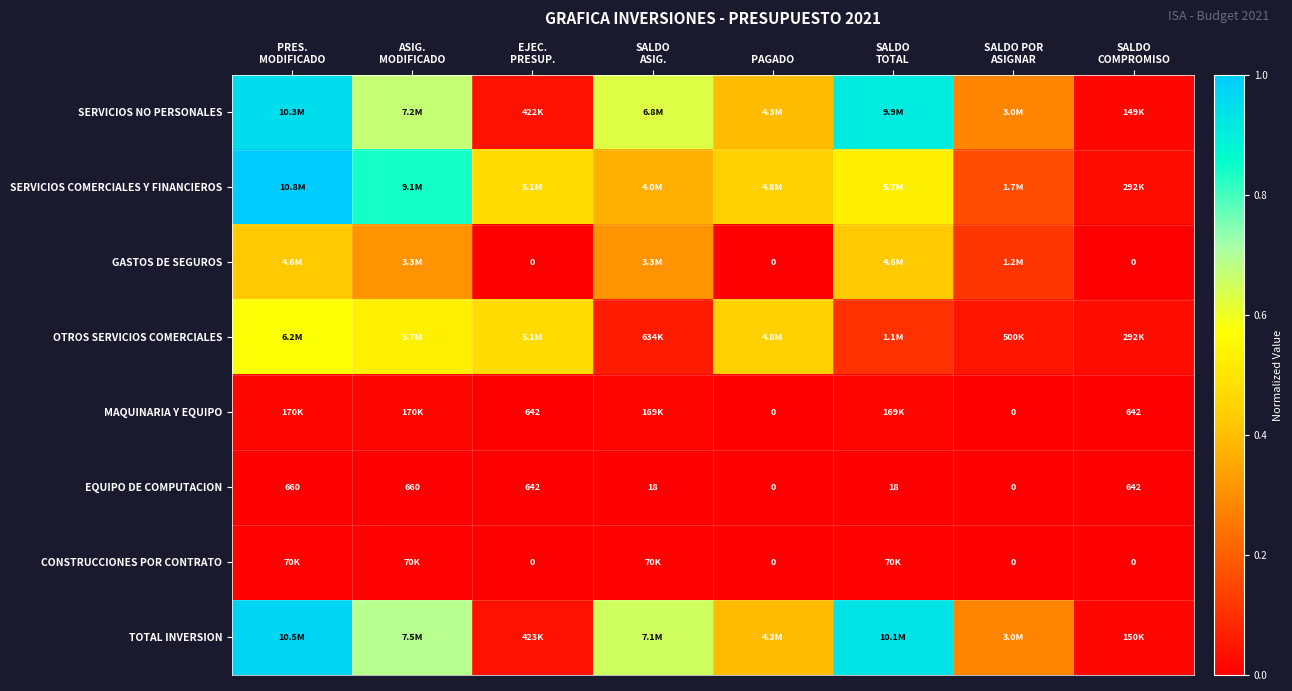

What is the difference between the second highest and second lowest values in the OTROS SERVICIOS COMERCIALES series?

0.5